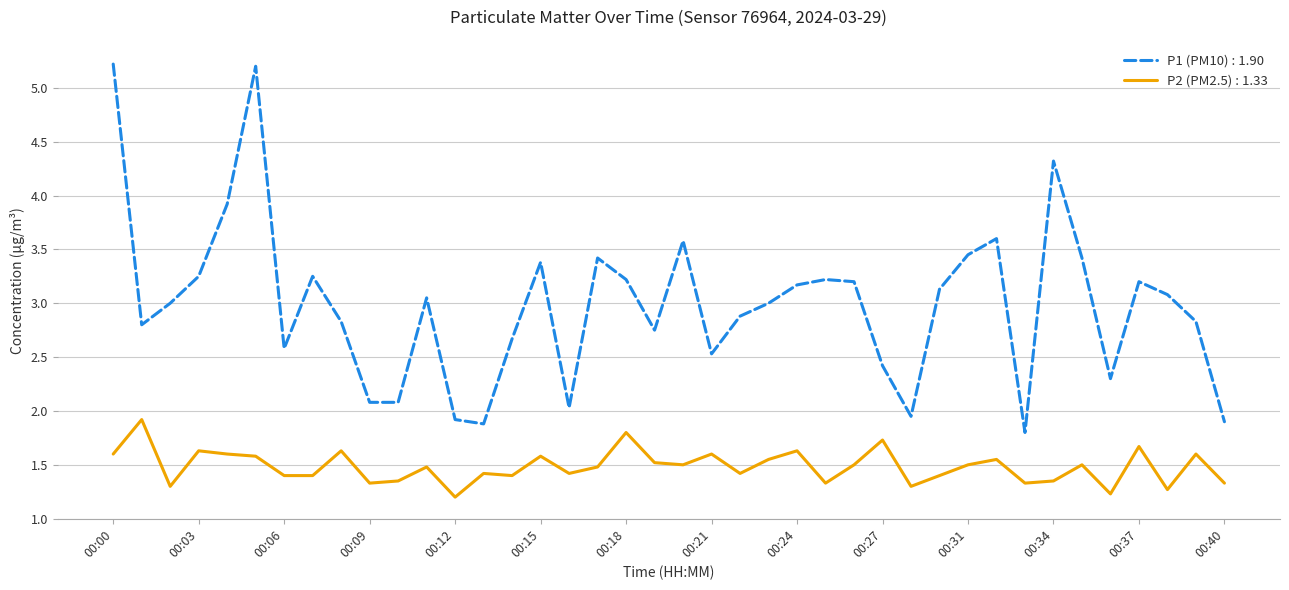

True or false: P2 (PM2.5) : 1.33 and P1 (PM10) : 1.90 intersect in this chart.

False